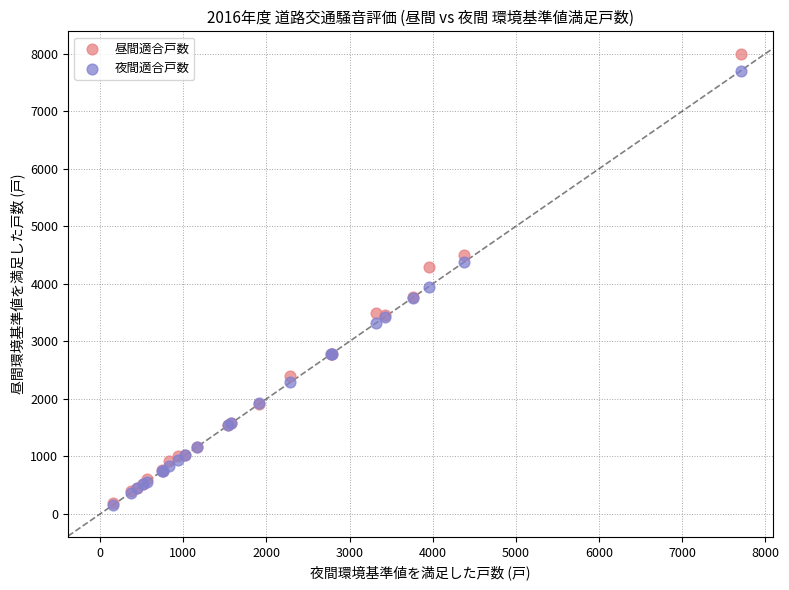

Across all series, what Y value is closest to 4074?

3952